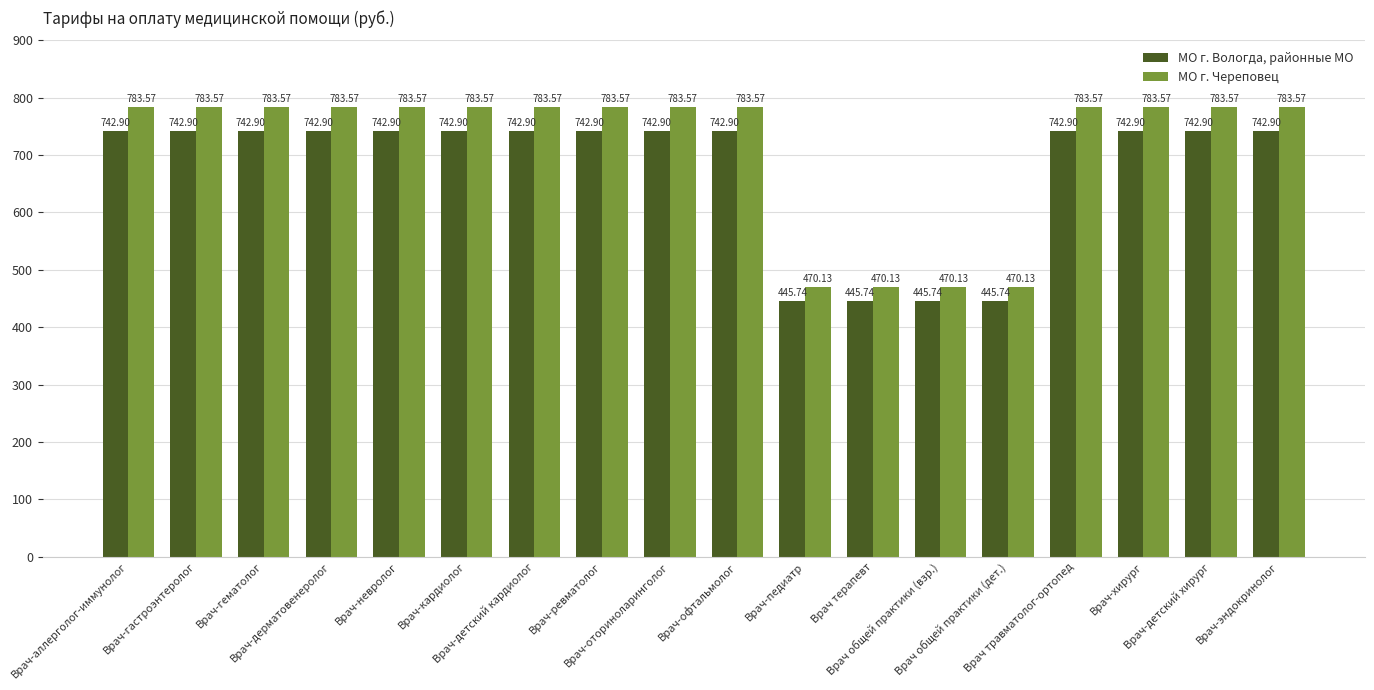

The МО г. Вологда, районные МО series shows 287.8 at Врач-хирург. True or false?

False